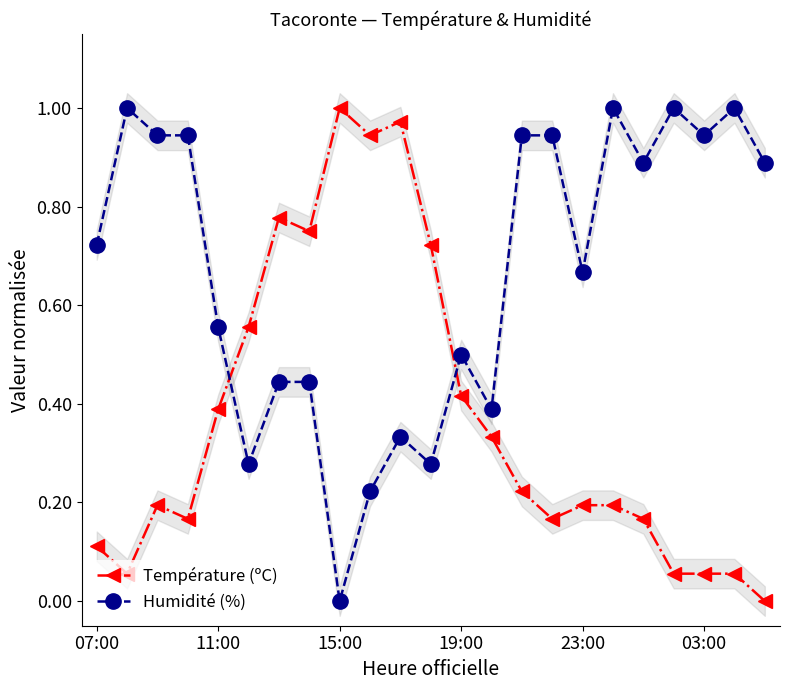

List the series in order of their overall mean, highest first.

Humidité (%), Température (ºC)